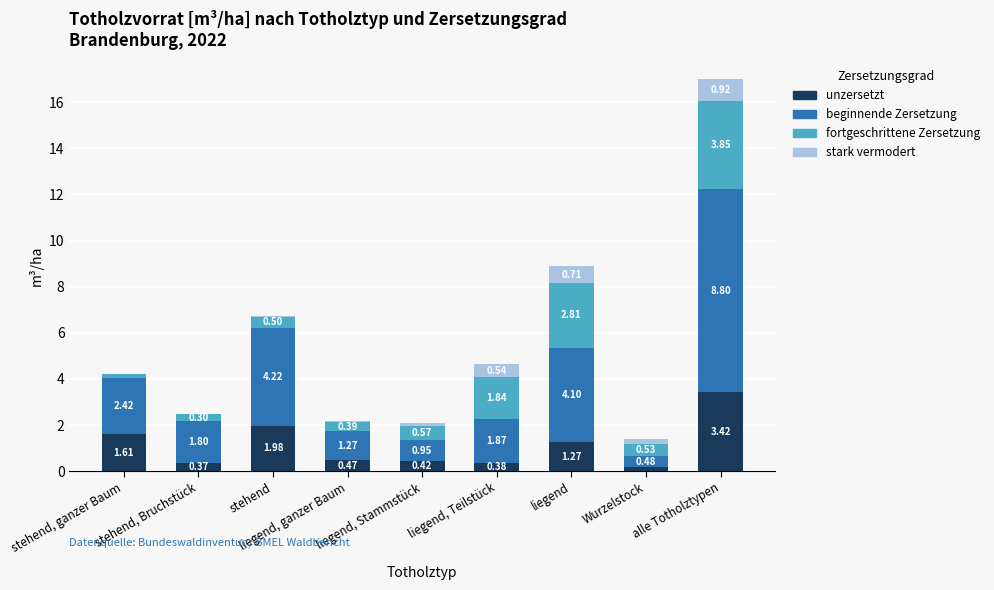

How many categories are shown in the chart?

9